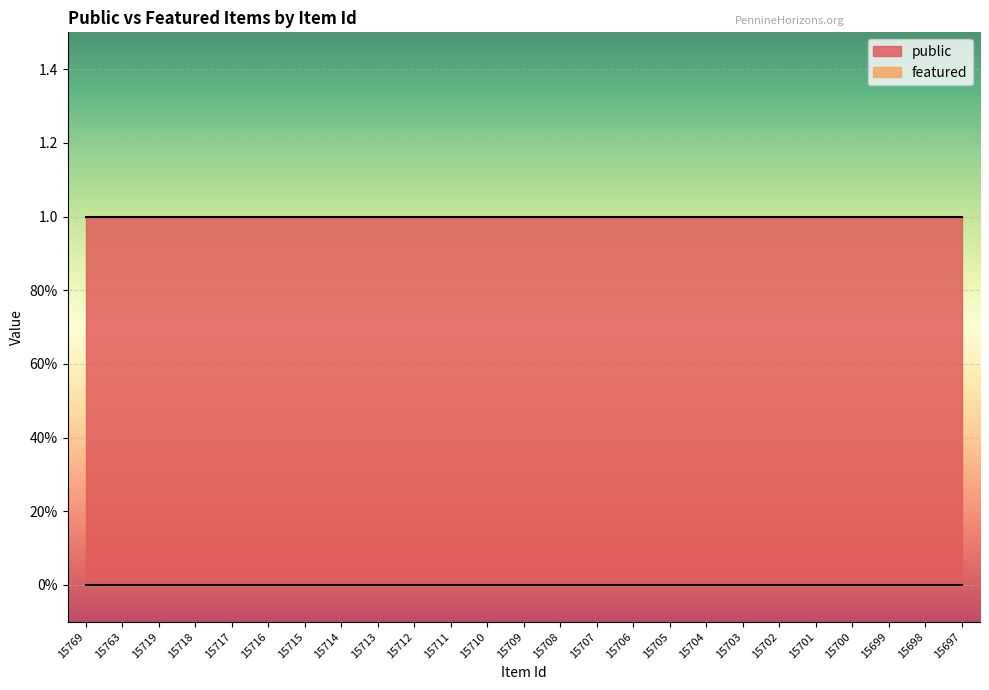

True or false: featured and public cross at least once.

False